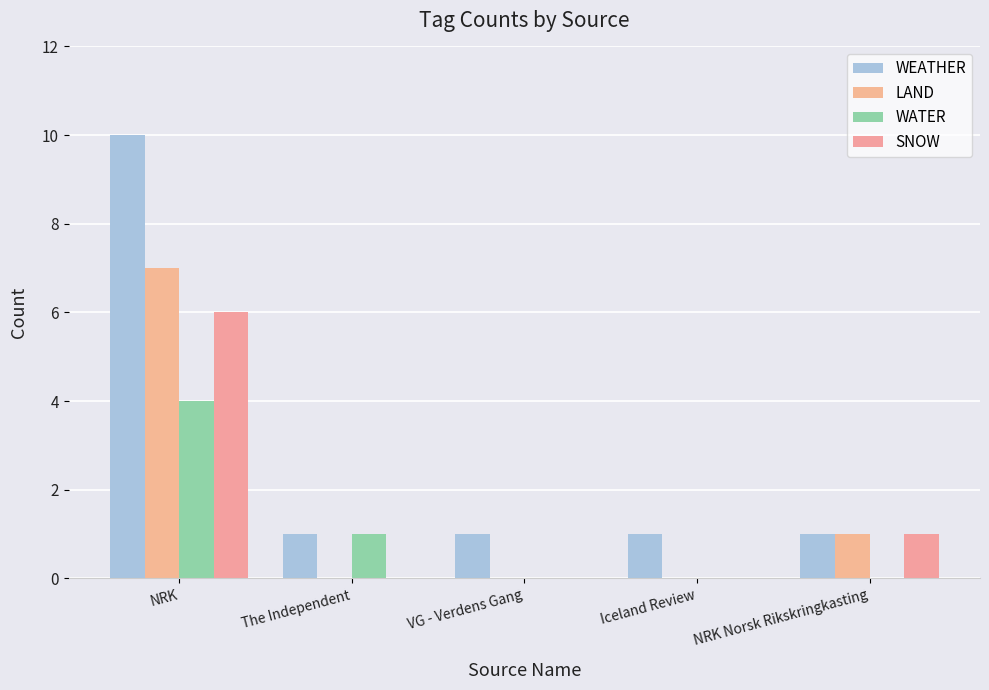

What is the maximum value shown in the chart?

10